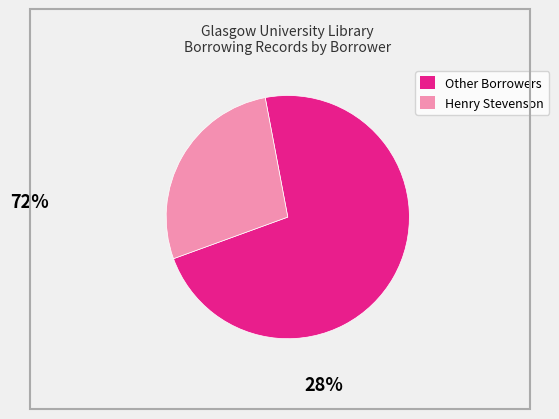

Is there any slice that represents more than half of the pie?

Yes